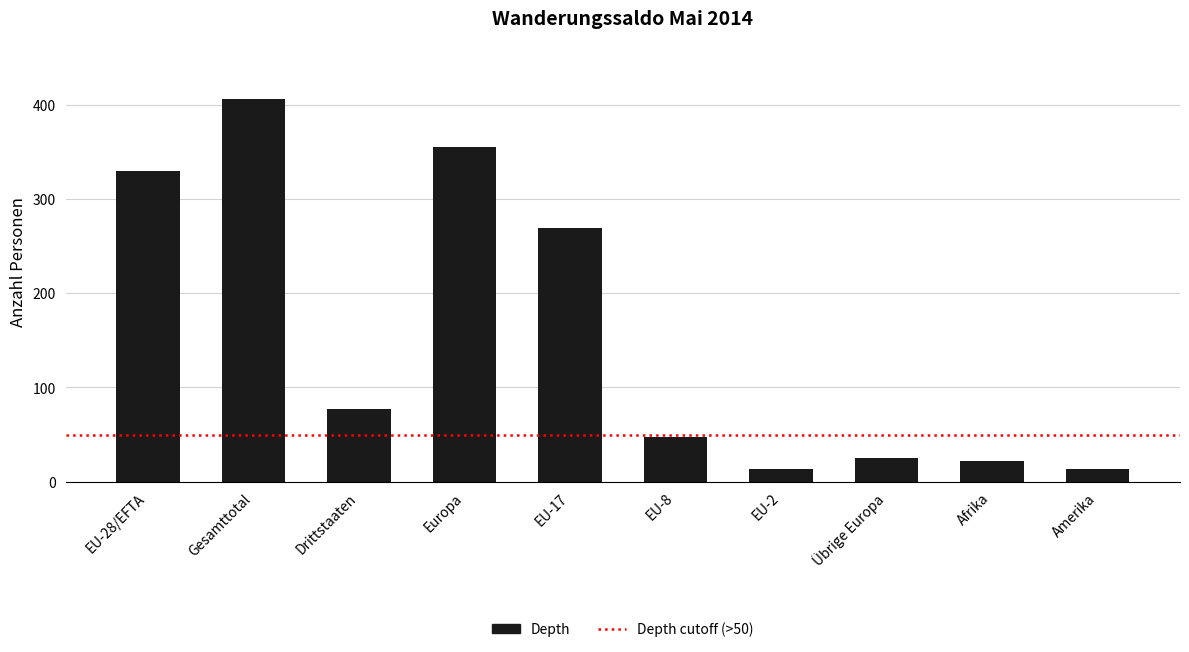

True or false: the data shows 22 at Afrika.

True